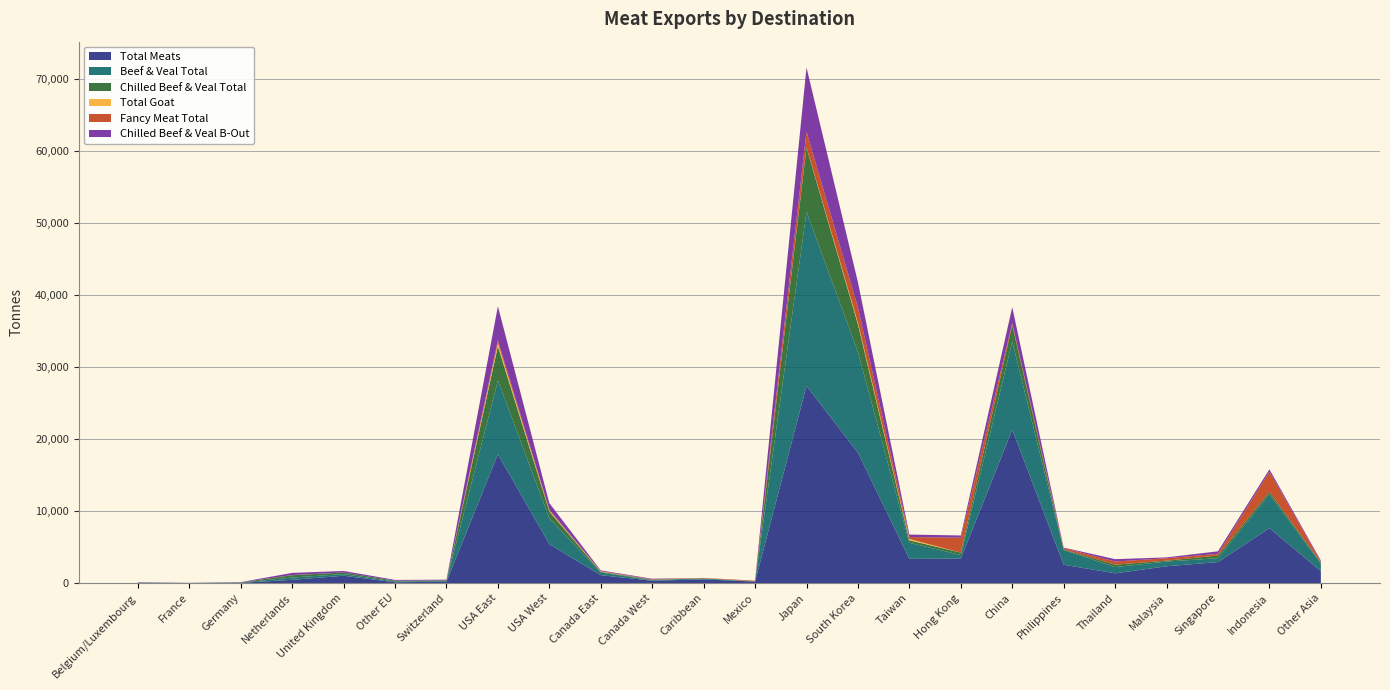

Reading left to right, what are all the values shown in this chart?

Total Meats: 46.5	20.1	32.6	447.3	1015.8	108.4	179.7	17894.4	5407.6	1094.3	321.4	509.7	196.4	27393.7	18120.6	3363.9	3389.6	21315.0	2543.6	1350.9	2330.1	2914.8	7628.4	1669.8
Beef & Veal Total: 19.4	0.7	32.5	321.2	228.8	108.4	95.1	10276.1	3598.5	364.2	76.0	138.5	26.4	24199.2	14006.2	2236.1	504.5	12279.4	2042.4	870.7	656.0	537.5	4706.5	1038.0
Chilled Beef & Veal Total: 19.4	0.7	32.5	321.2	217.4	108.4	95.1	4741.6	938.6	98.7	76.0	0.0	9.3	8939.0	3836.8	341.4	333.7	2265.7	66.3	333.8	123.3	370.7	330.8	150.4
Total Goat: 0.0	0.0	0.0	0.0	0.0	0.0	0.0	441.3	134.9	40.6	5.9	22.8	0.0	55.2	241.5	183.8	0.0	0.0	0.0	0.0	0.0	0.8	0.0	0.0
Fancy Meat Total: 0.0	0.0	0.1	23.8	0.0	0.0	0.0	394.5	111.9	60.7	44.5	39.4	95.5	2146.4	2117.6	272.7	2069.9	267.1	215.3	438.7	338.0	243.7	2818.5	115.5
Chilled Beef & Veal B-Out: 19.4	0.7	27.1	298.3	216.7	108.4	95.1	4723.3	916.7	97.6	75.9	0.0	4.8	8937.2	3492.4	339.7	314.7	2218.4	60.4	324.8	116.0	345.0	319.3	148.5